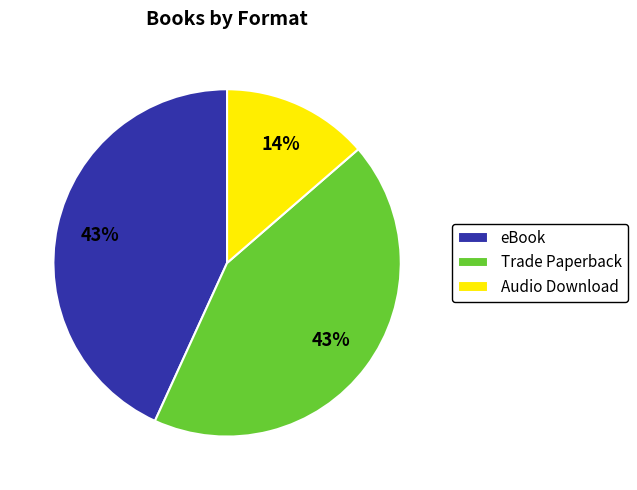

Which category has the smallest portion of the pie?

Audio Download